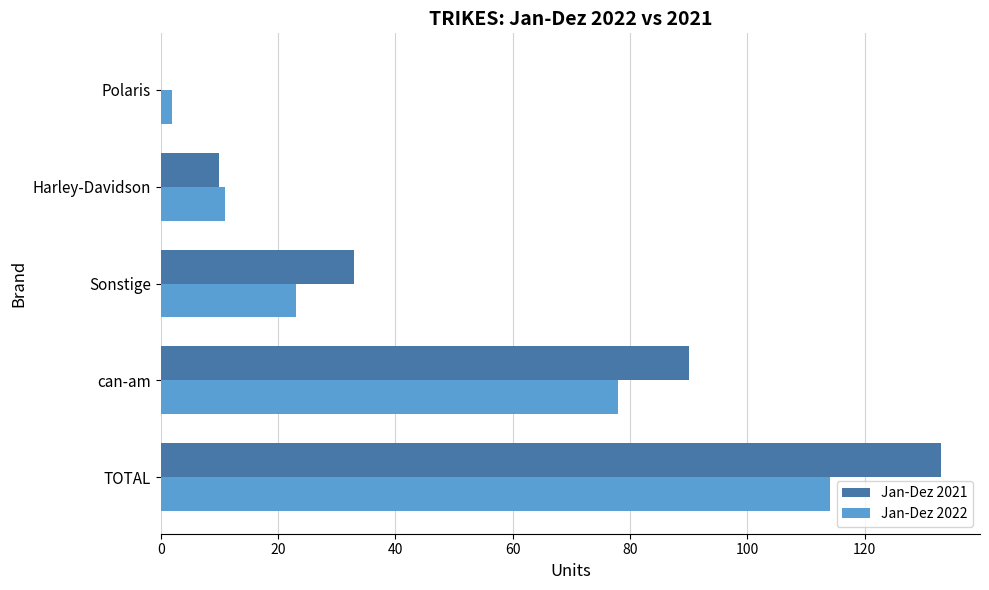

What is the sum of the Jan-Dez 2022 values at TOTAL and Harley-Davidson?

125